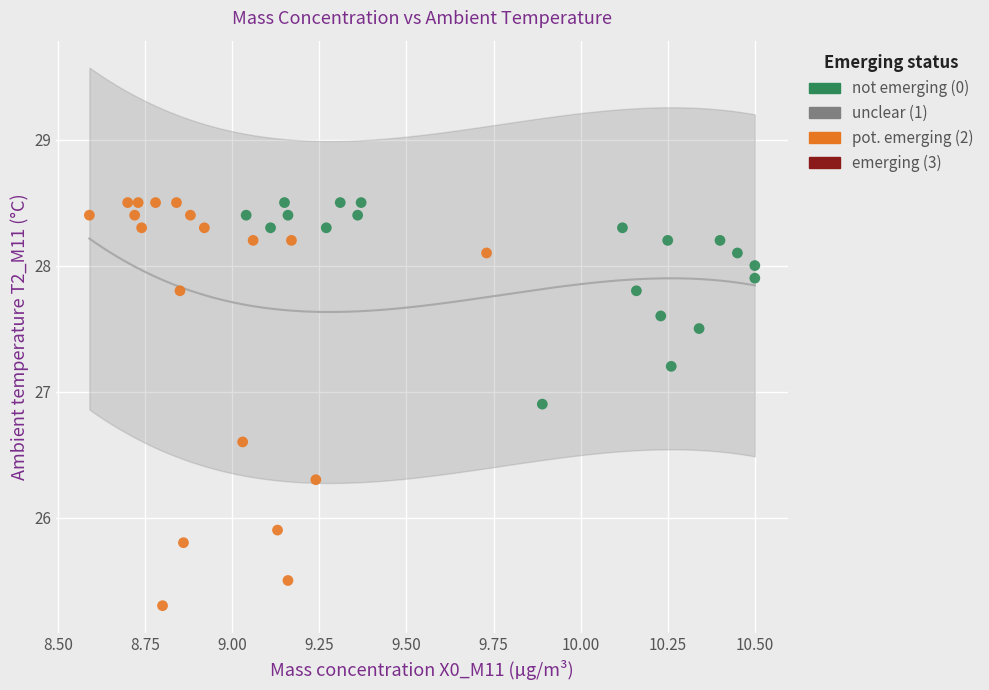

Which series reaches the minimum Y coordinate?

pot. emerging (2)